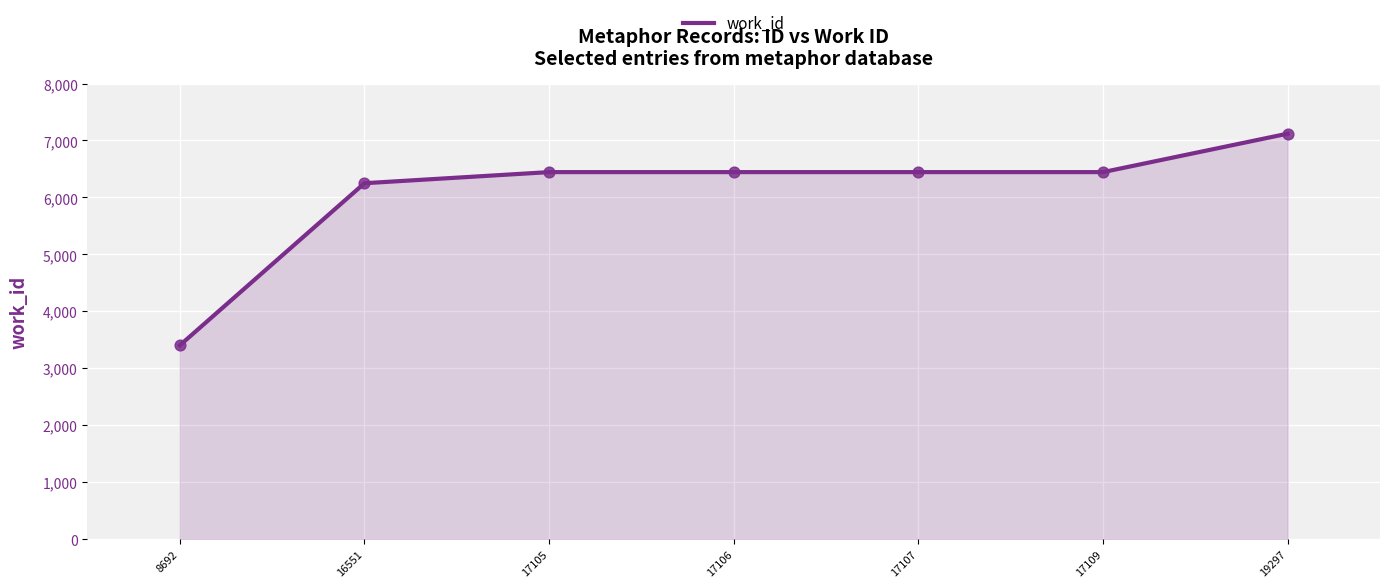

What is the change in value from 8692 to 17105?

+3041